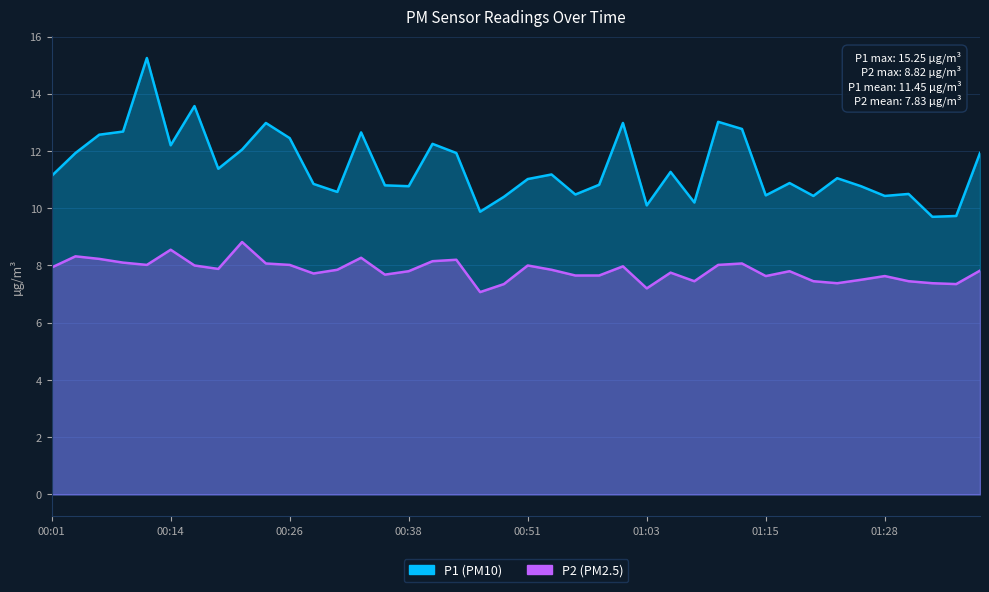

List the labels in order of P1 value, largest first.

00:11, 00:16, 01:10, 00:24, 01:01, 01:13, 00:09, 00:33, 00:06, 00:26, 00:41, 00:14, 00:21, 00:04, 00:43, 01:37, 00:19, 01:05, 00:53, 00:01, 01:23, 00:51, 01:18, 00:28, 00:58, 00:36, 00:38, 01:25, 00:31, 01:30, 00:56, 01:15, 01:20, 01:28, 00:48, 01:08, 01:03, 00:46, 01:35, 01:32